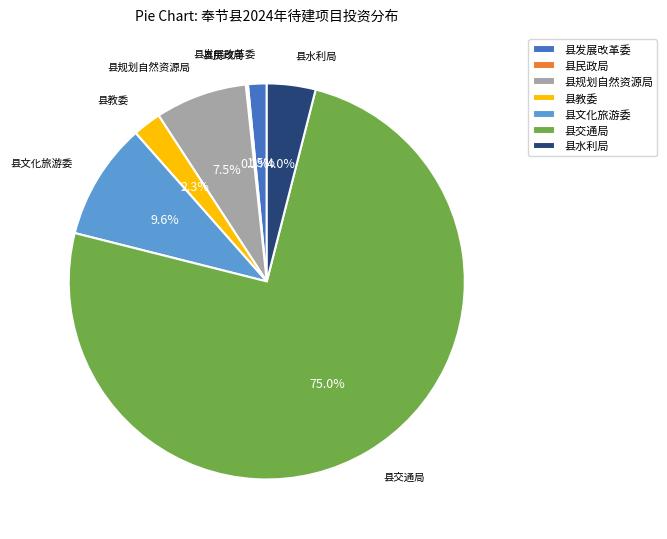

Which category has the biggest portion of the pie?

县交通局